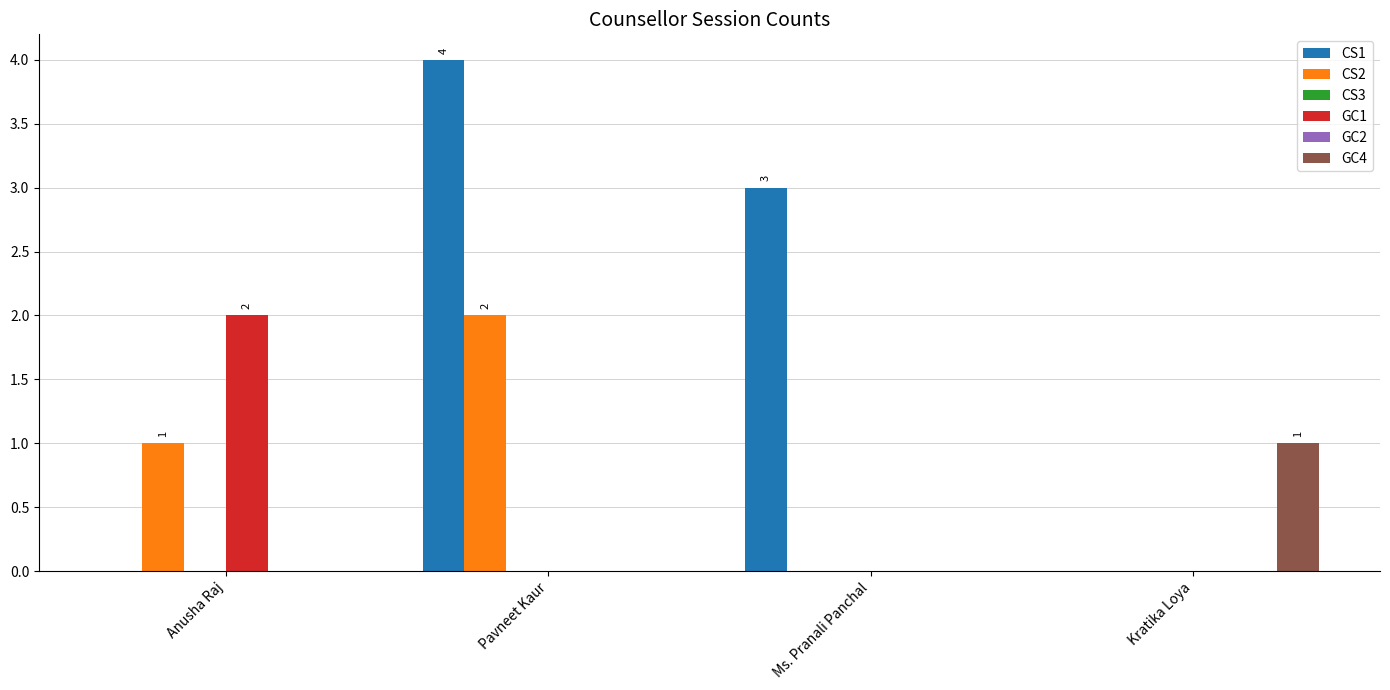

How many distinct data groups are displayed?

6